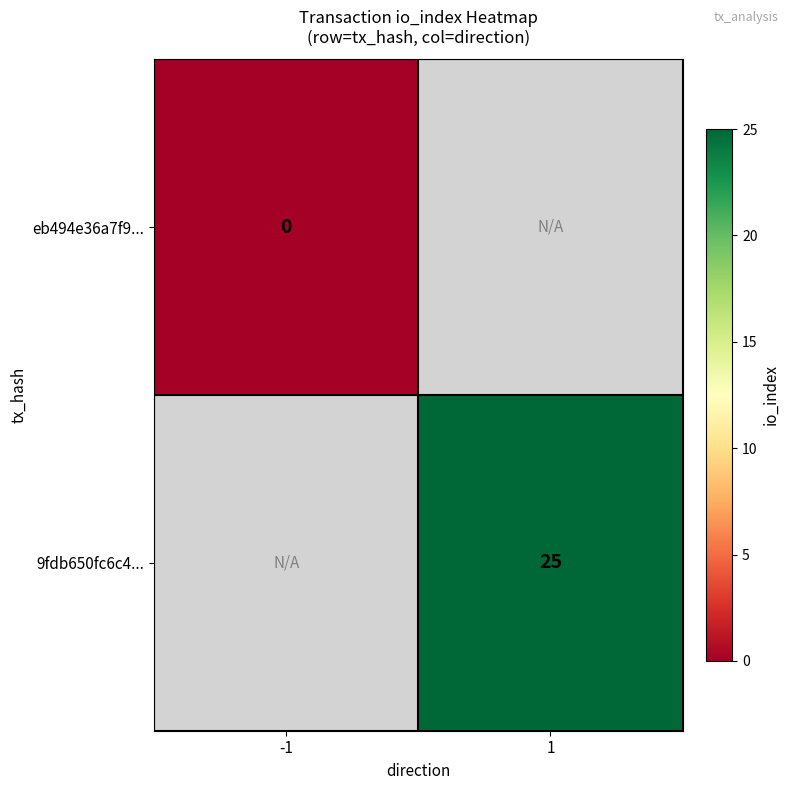

Is the value of 9fdb650fc6c4... at 1 greater than the value of eb494e36a7f9... at -1?

Yes